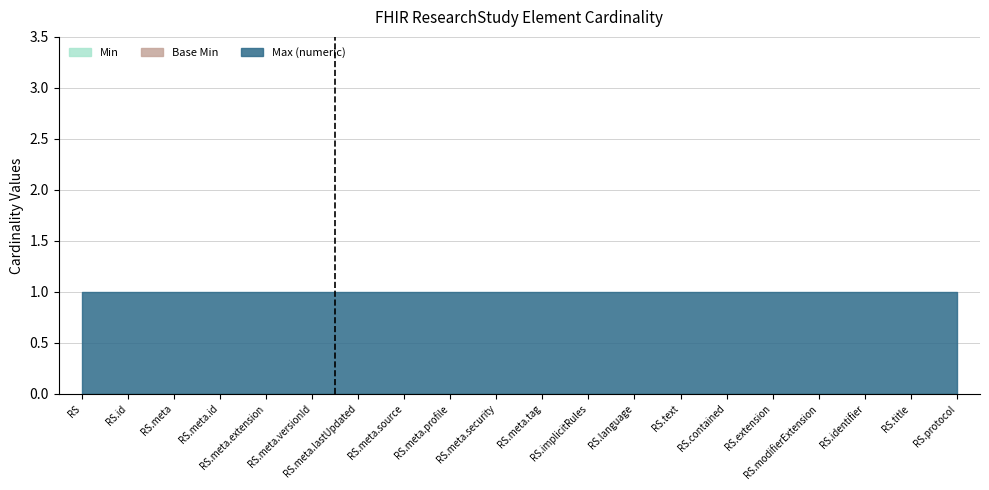

What are all the series names shown in the legend?

Min, Base Min, Max (numeric)